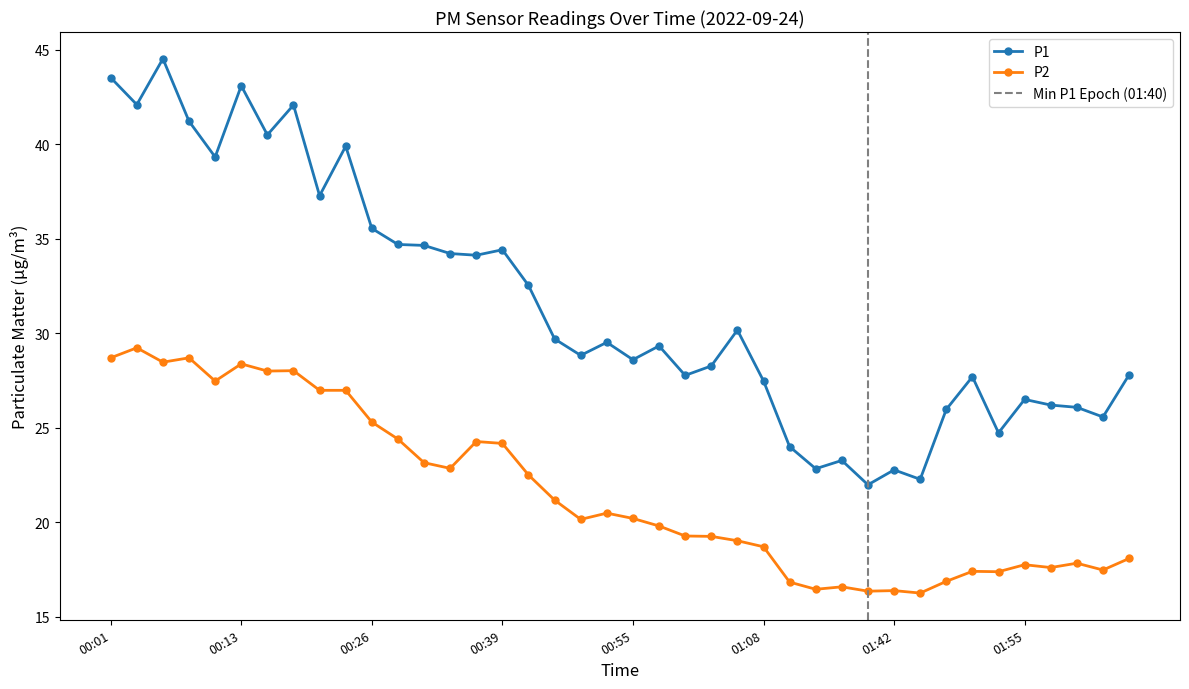

Where is the first local maximum for P1?

00:06